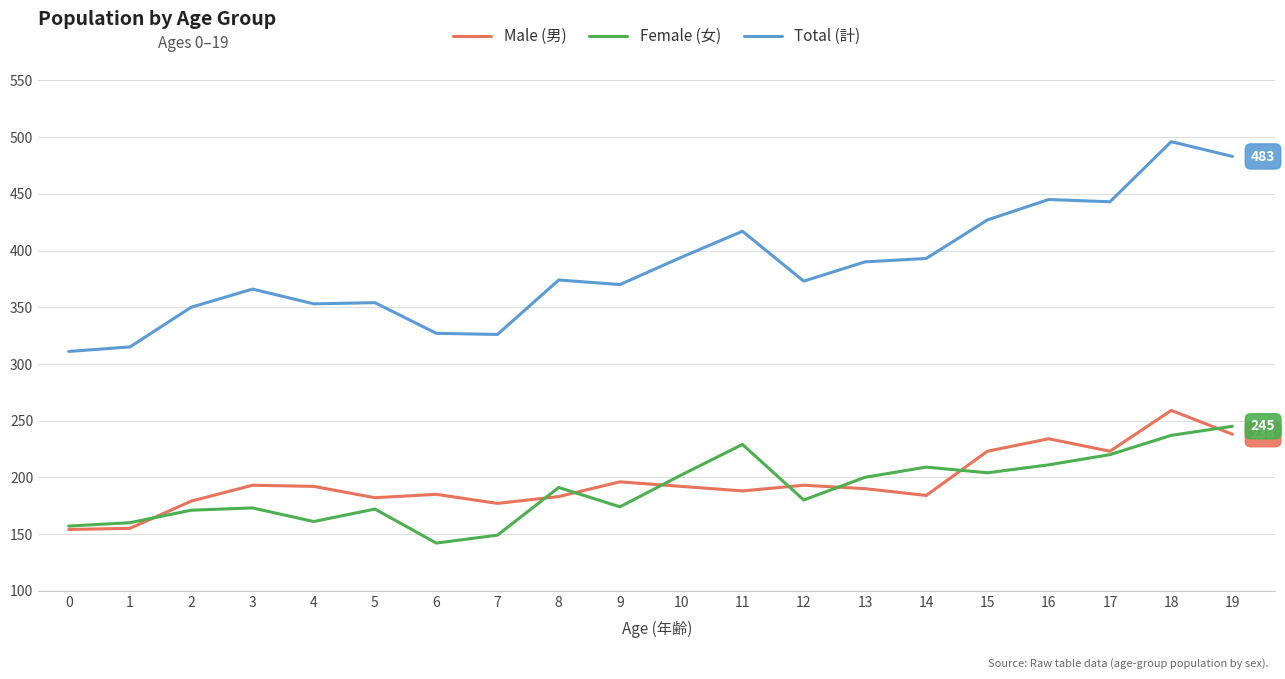

True or false: Female (女) and Total (計) cross at least once.

False